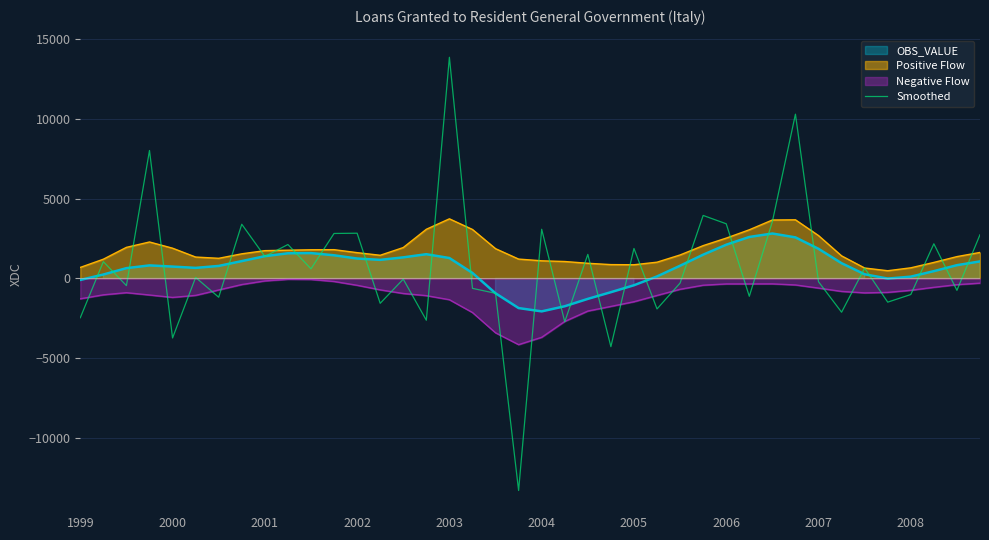

What is the sum of the values at 34 and 18?

-288